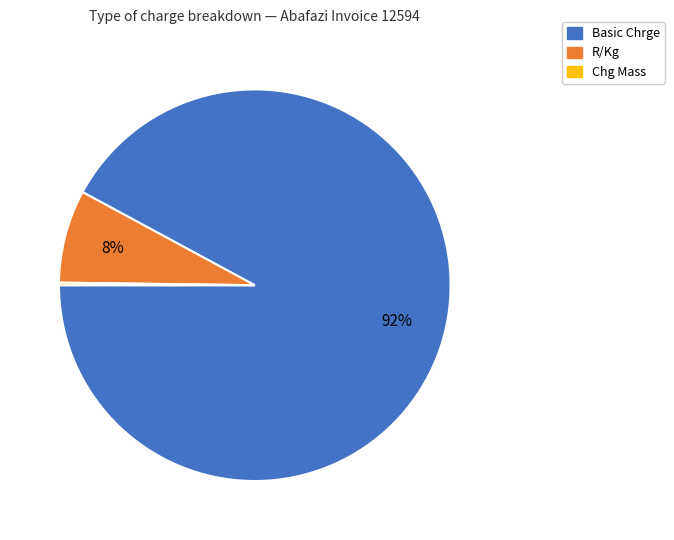

Is there any slice that represents more than half of the pie?

Yes